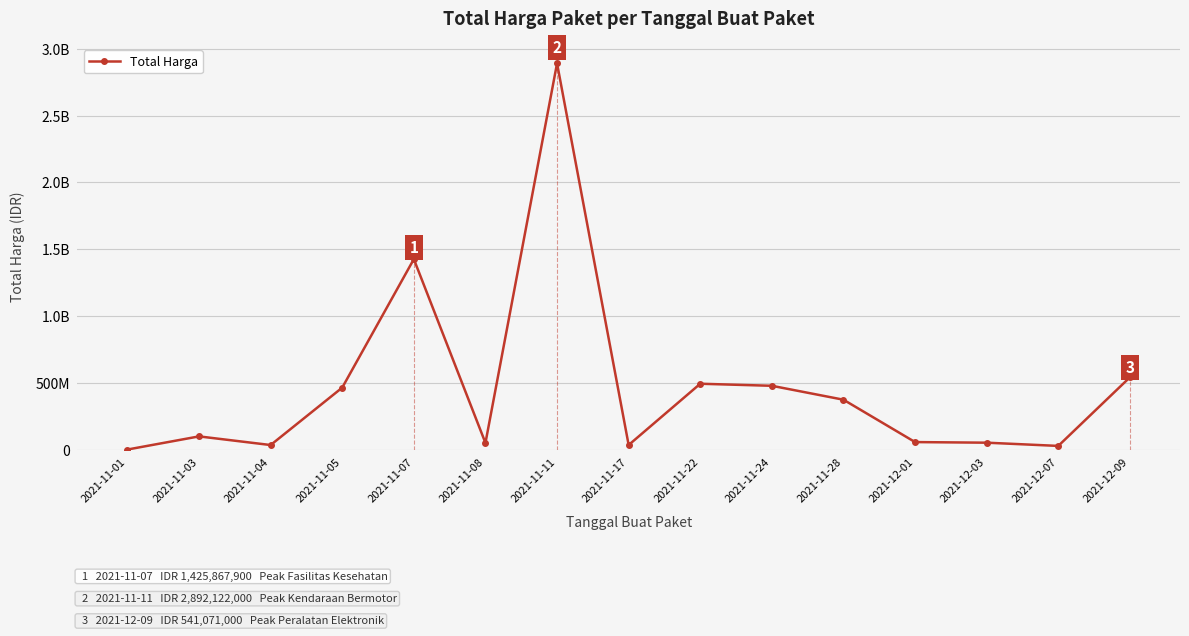

Is this an area chart (filled region under the line)?

No